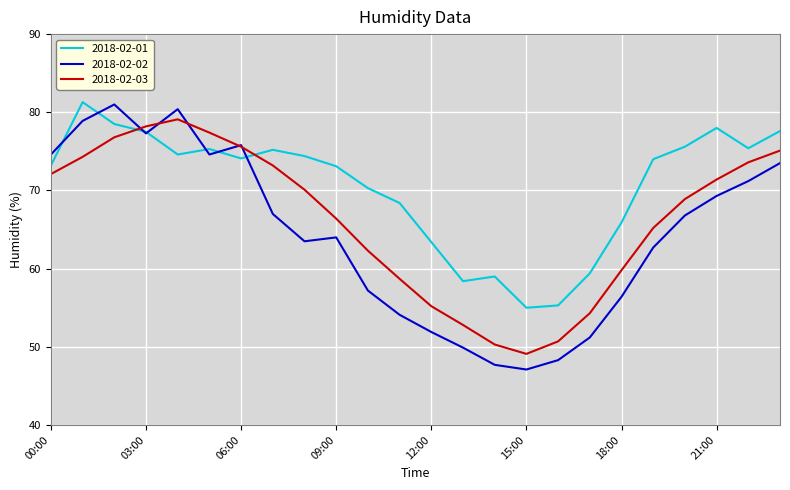

Which series has the widest spread of values?

2018-02-02